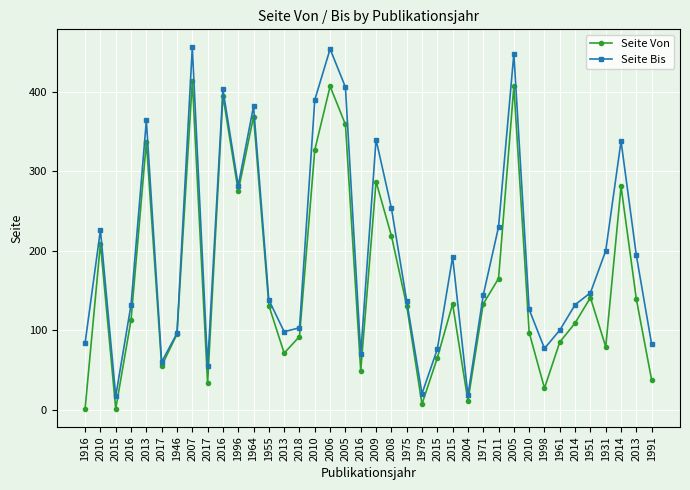

How many data points does each series have?

38